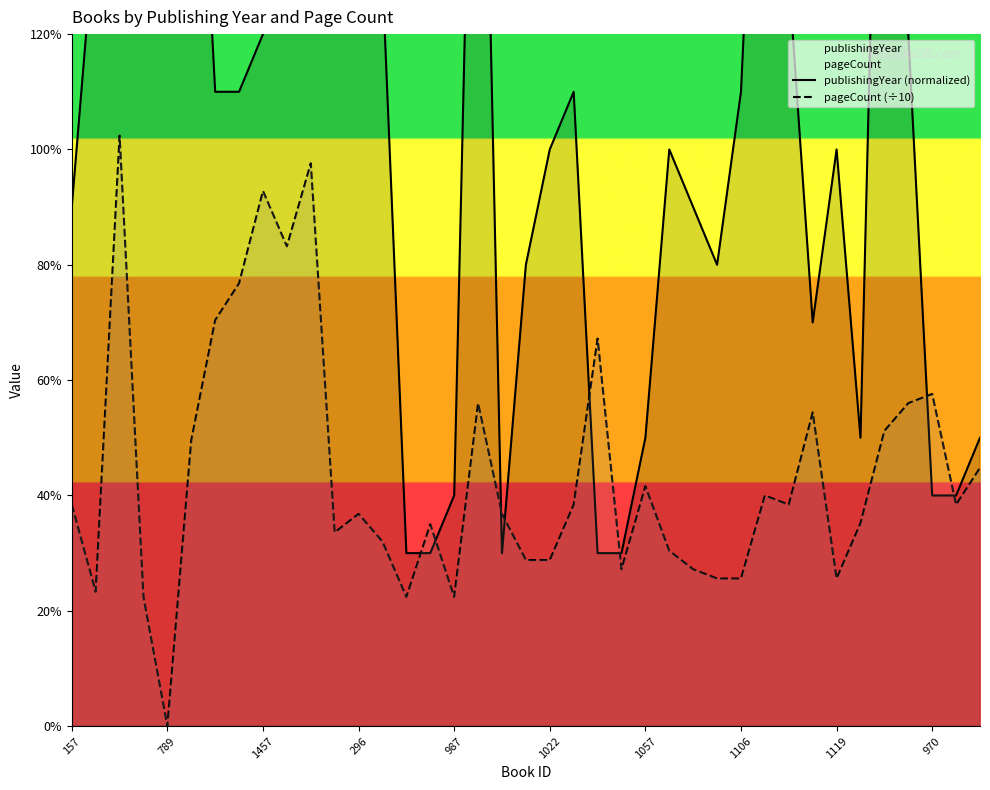

How many data points does each series have?

39